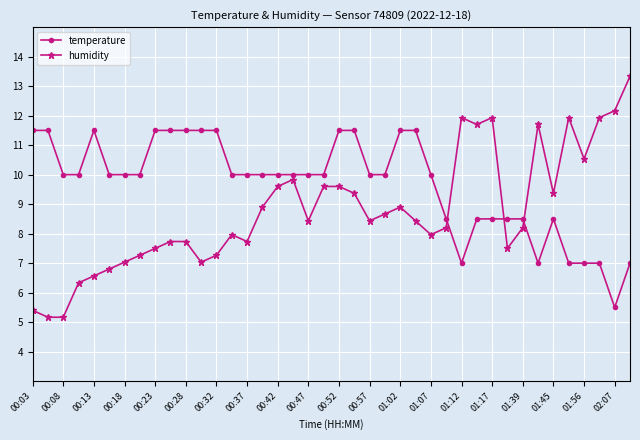

What is the value of the temperature point at the 8th from the left?

10.0